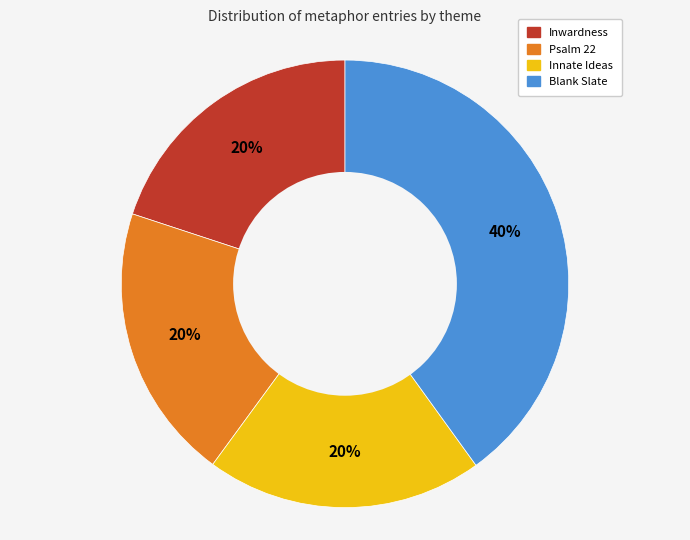

To the nearest percent, what is the average slice percentage?

25%